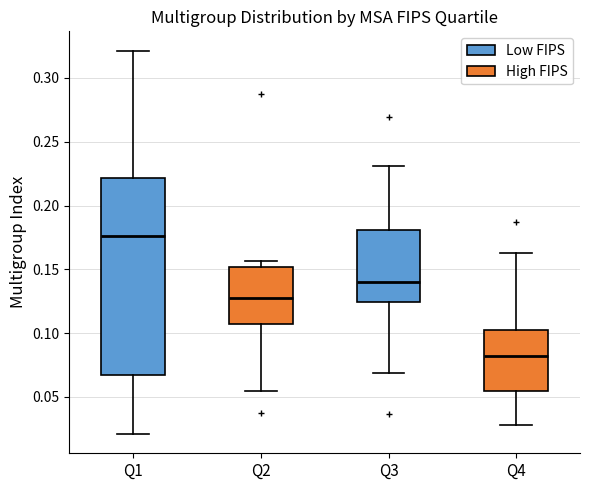

Which box's median line is the lowest?

Q4